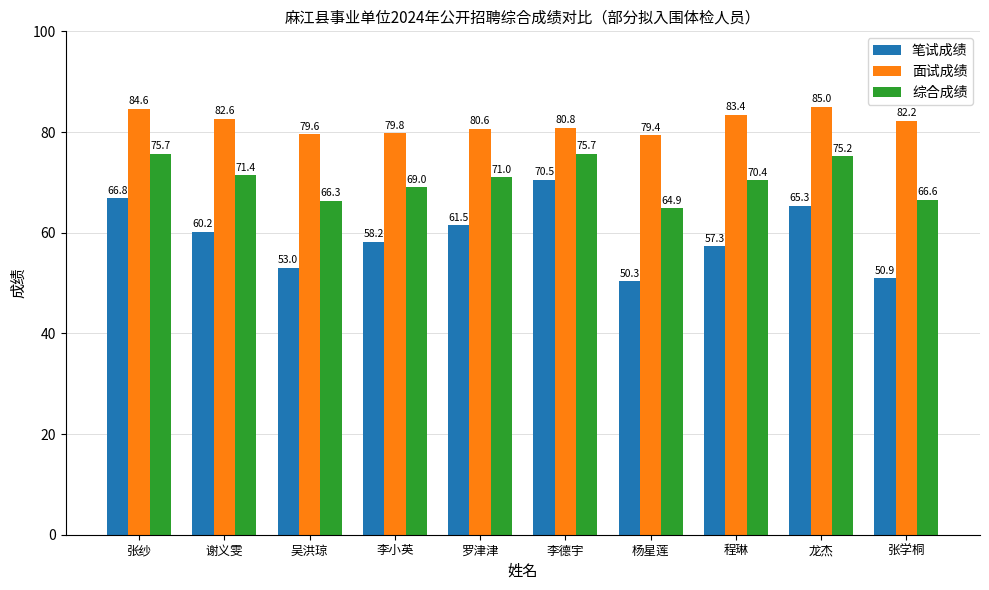

Rank the series by their maximum value, from highest to lowest.

面试成绩, 综合成绩, 笔试成绩